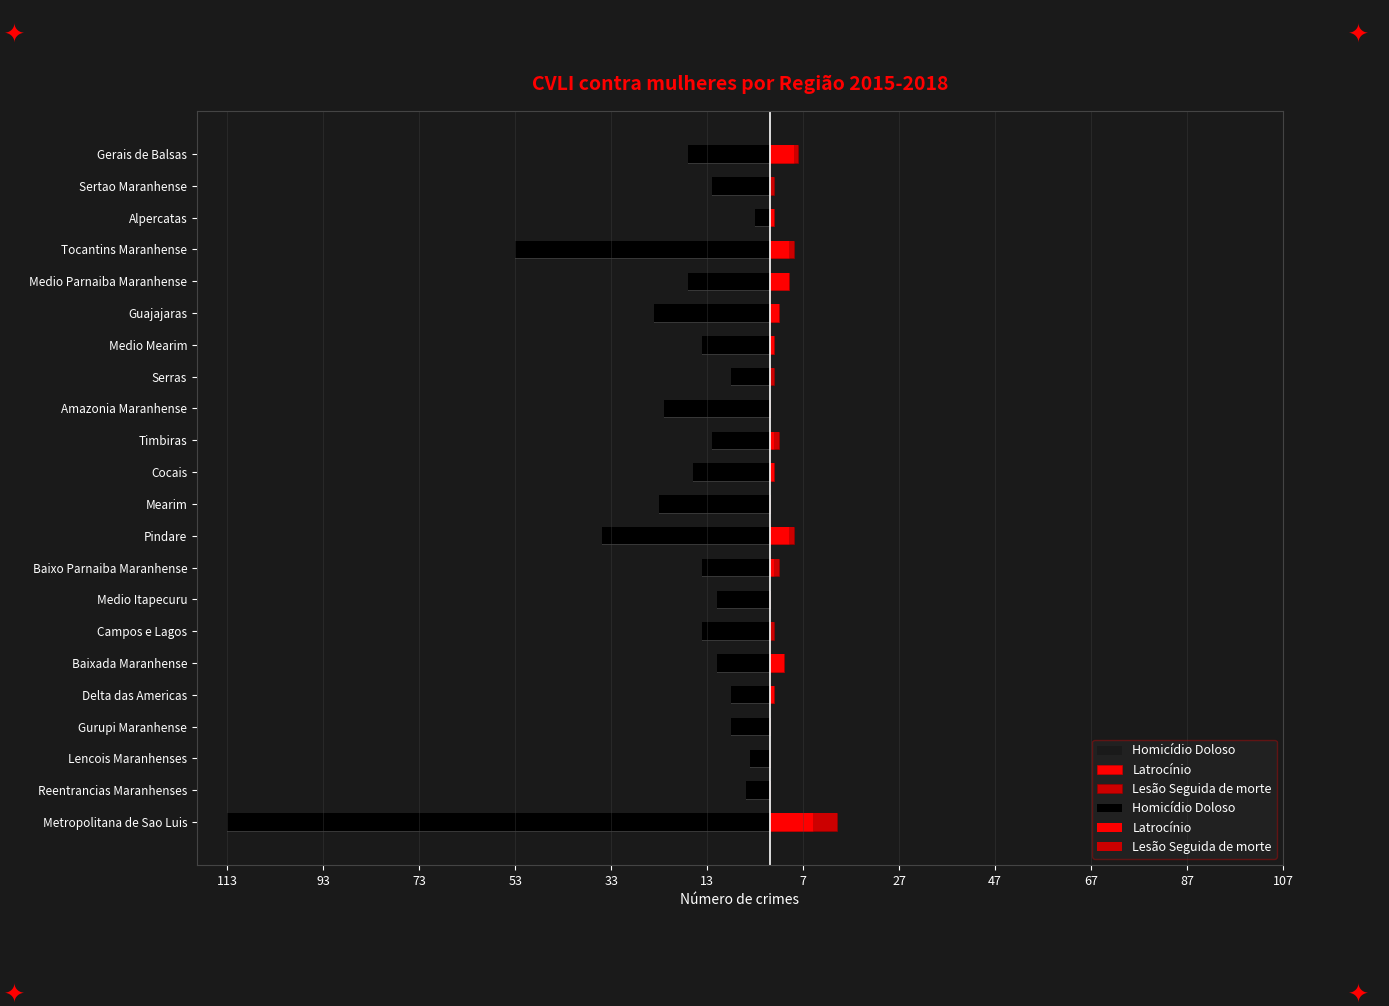

Which has a higher value, Mearim or Pindare?

Mearim